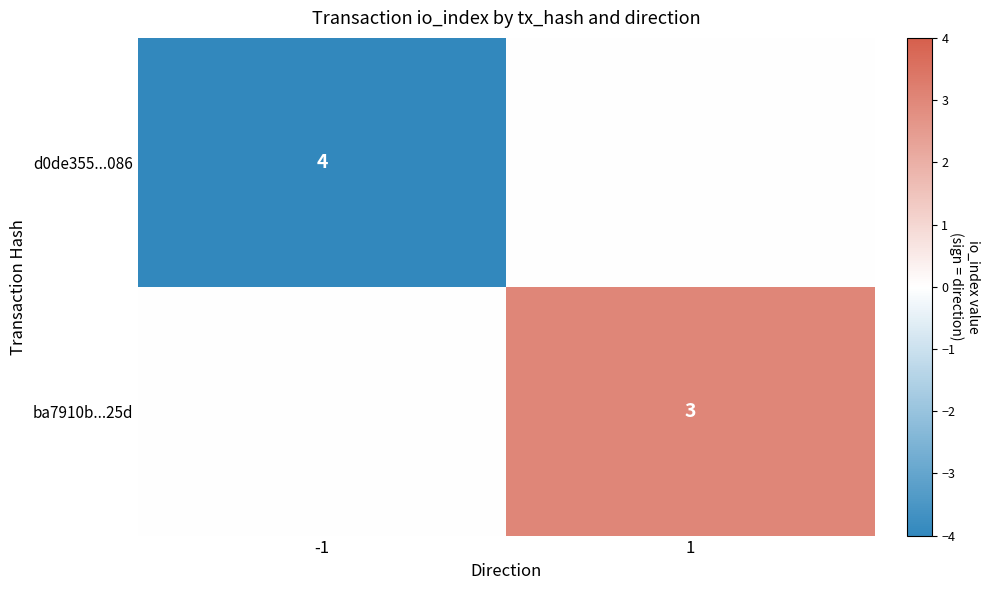

The d0de355...086 series shows 4 at -1. True or false?

True